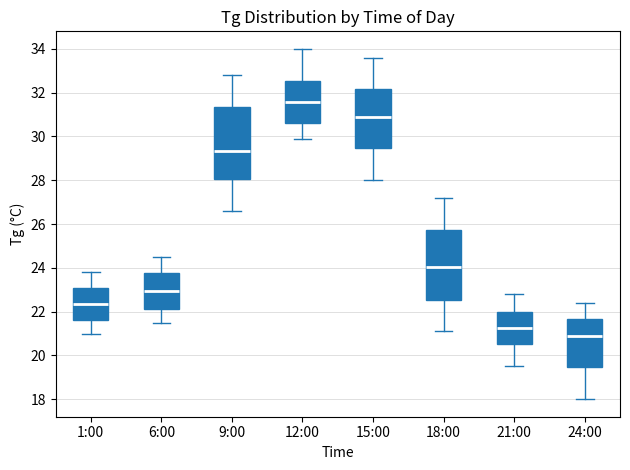

Reading left to right, read every box against the y-axis: the position of its median line, the range the box covers, and the ends of its whiskers. The values are not printed on the chart, so give them approximately, as read against the axis.

1:00: median 22.4, box 21.6 to 23.0, whiskers 21.0 to 23.8
6:00: median 23.0, box 22.2 to 23.8, whiskers 21.6 to 24.6
9:00: median 29.4, box 28.0 to 31.4, whiskers 26.6 to 32.8
12:00: median 31.6, box 30.6 to 32.6, whiskers 30.0 to 34.0
15:00: median 31.0, box 29.4 to 32.2, whiskers 28.0 to 33.6
18:00: median 24.0, box 22.6 to 25.8, whiskers 21.2 to 27.2
21:00: median 21.2, box 20.6 to 22.0, whiskers 19.6 to 22.8
24:00: median 21.0, box 19.4 to 21.6, whiskers 18.0 to 22.4